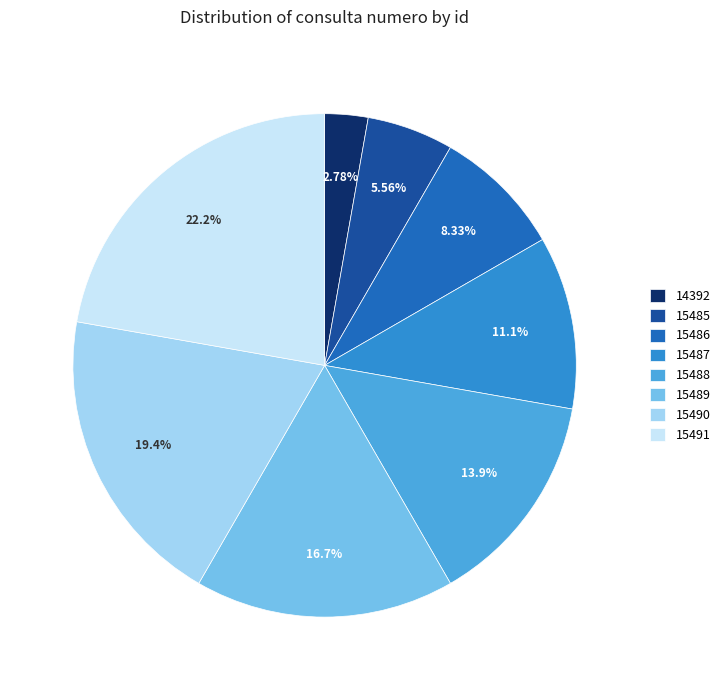

Which has a higher value, 15491 or 15488?

15491